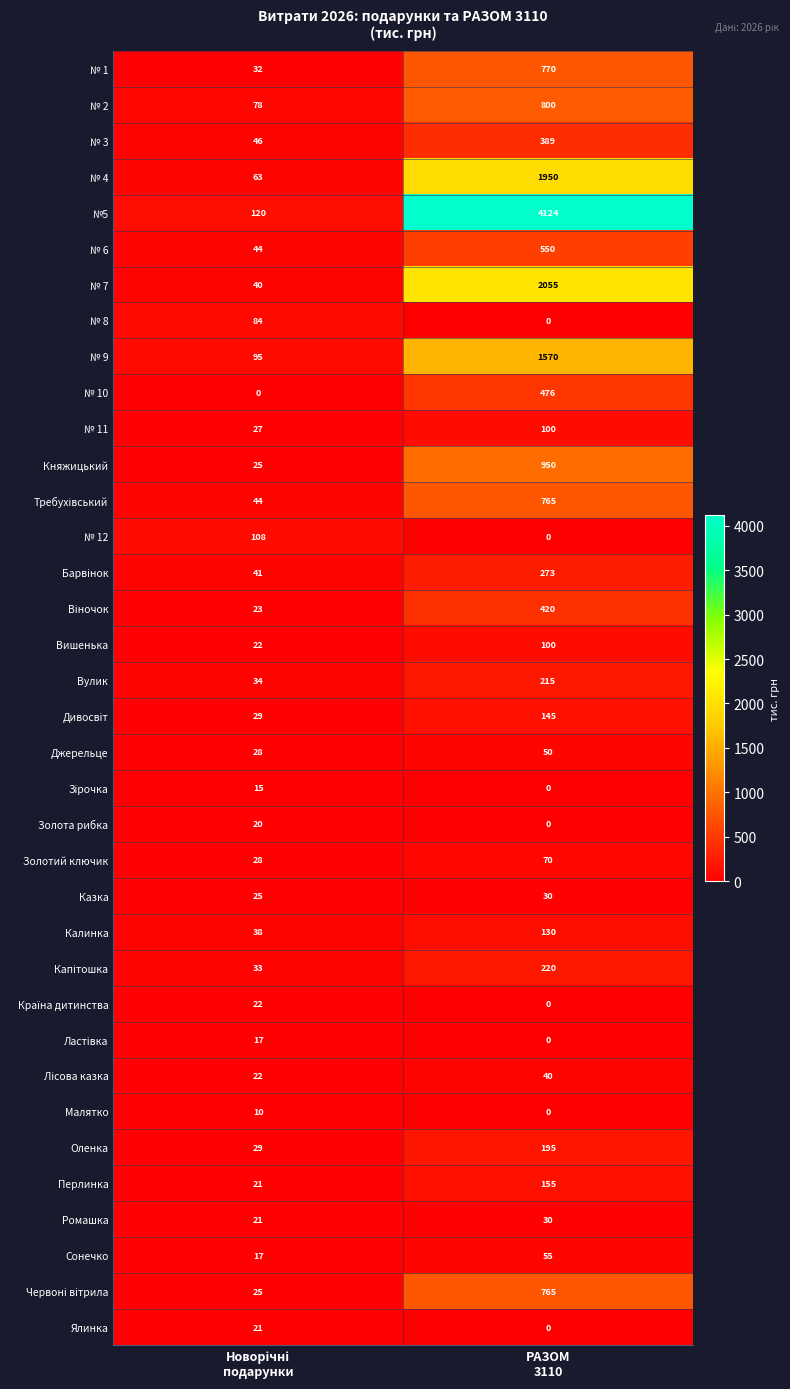

What is the average value of the №5 series?

2122